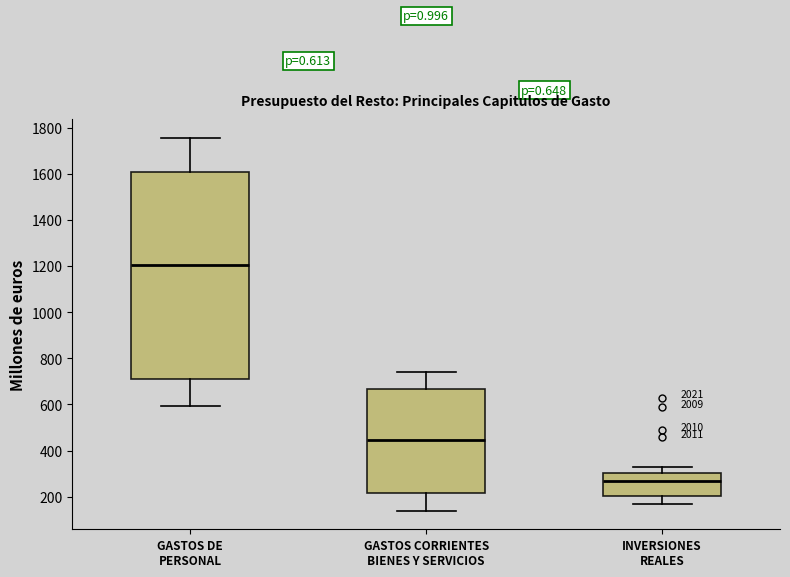

Reading left to right, read every box against the y-axis: the position of its median line, the range the box covers, and the ends of its whiskers. The values are not printed on the chart, so give them approximately, as read against the axis.

GASTOS DE PERSONAL: median 1200, box 700 to 1600, whiskers 600 to 1760
GASTOS CORRIENTES BIENES Y SERVICIOS: median 440, box 220 to 660, whiskers 140 to 740
INVERSIONES REALES: median 260, box 200 to 300, whiskers 160 to 320